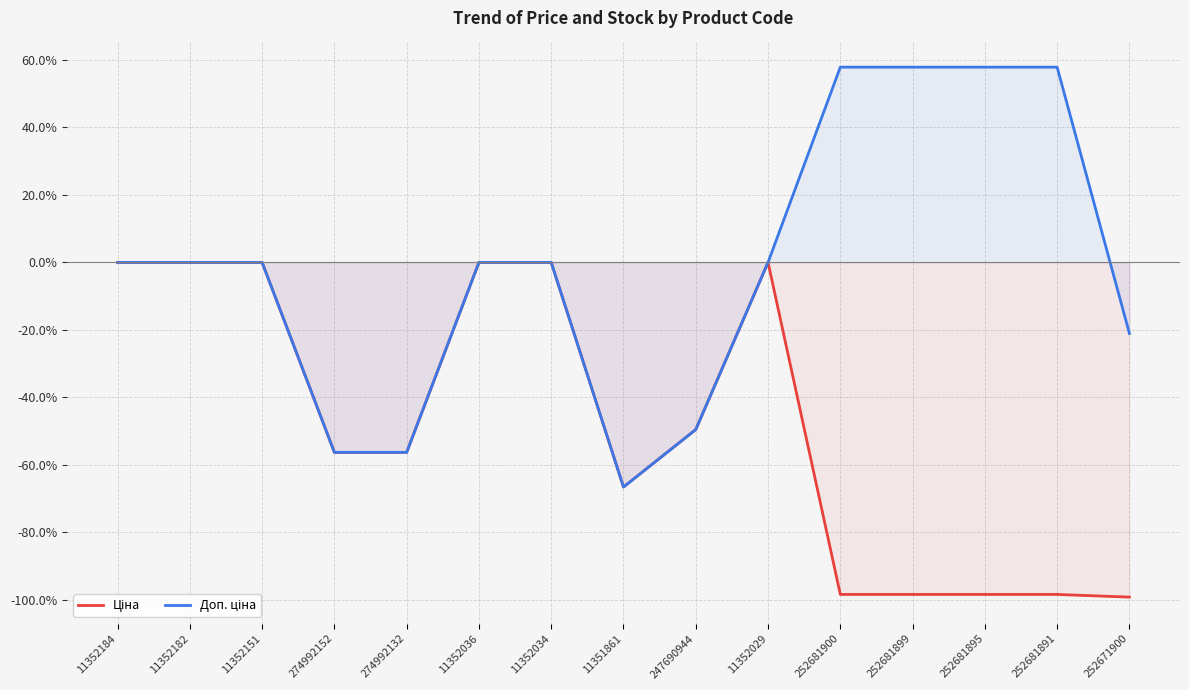

How many values in the Ціна series are below -56?

8